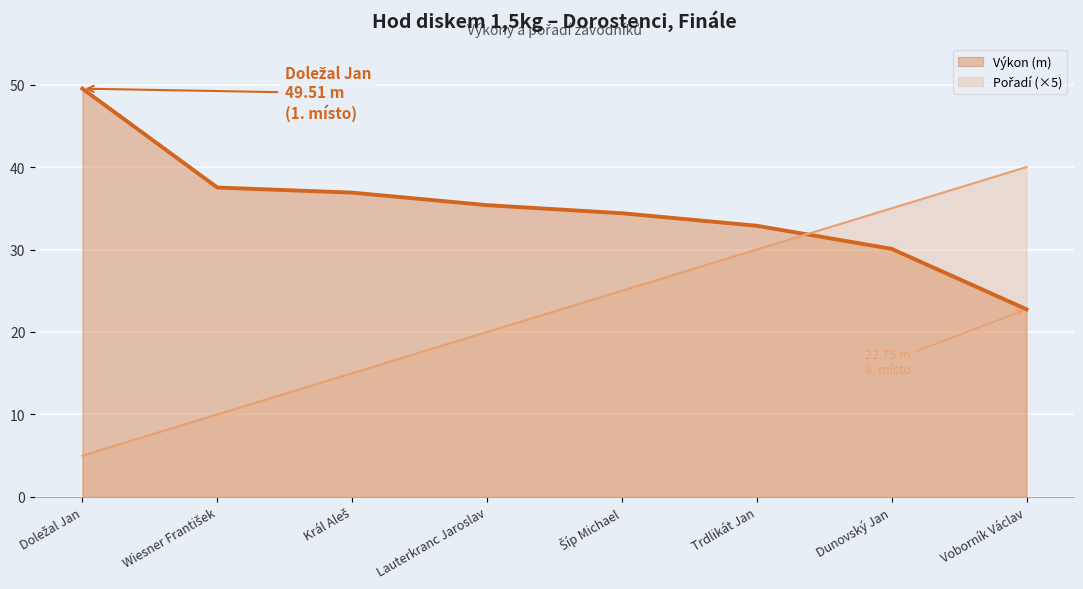

Which series ends up on top after the final intersection of Výkon (m) and Pořadí?

Pořadí